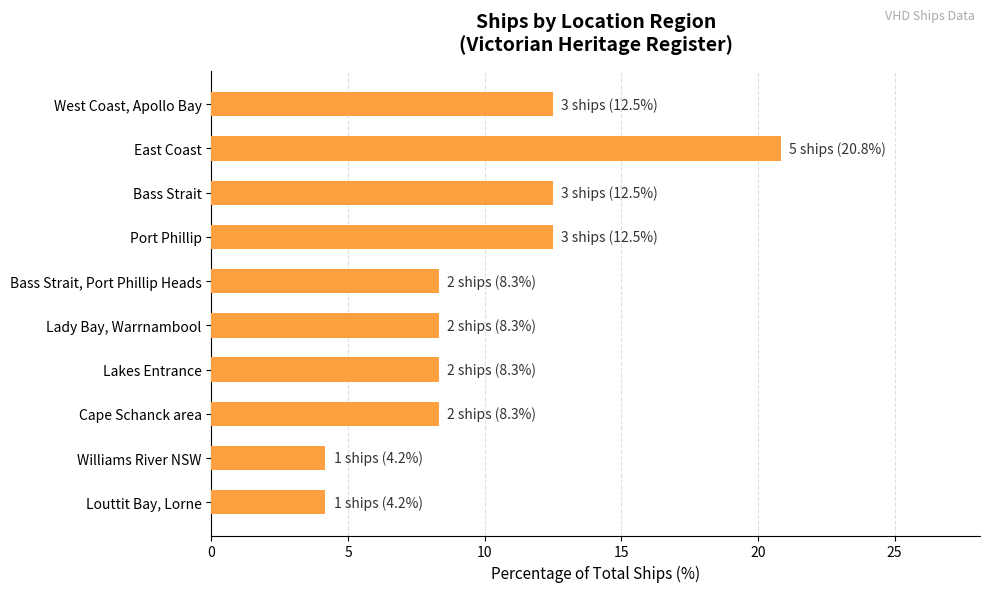

Reading top to bottom, what are all the values shown in this chart?

West Coast, Apollo Bay=12.5	East Coast=20.8	Bass Strait=12.5	Port Phillip=12.5	Bass Strait, Port Phillip Heads=8.3	Lady Bay, Warrnambool=8.3	Lakes Entrance=8.3	Cape Schanck area=8.3	Williams River NSW=4.2	Louttit Bay, Lorne=4.2